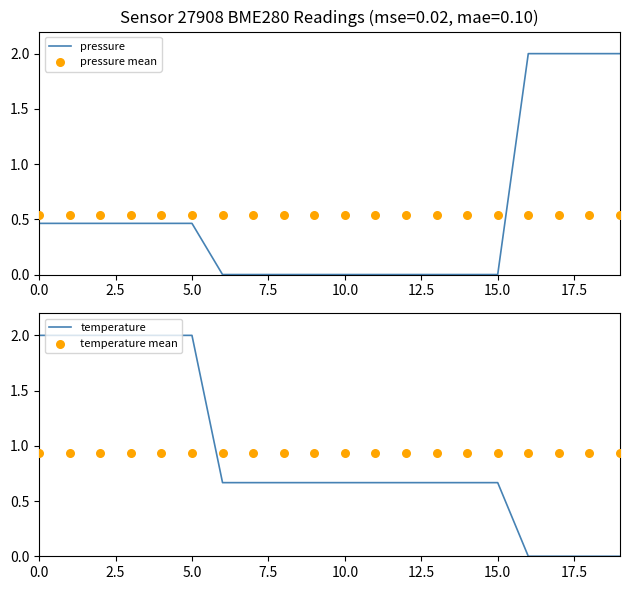

Which series has the largest total across all categories?

temperature